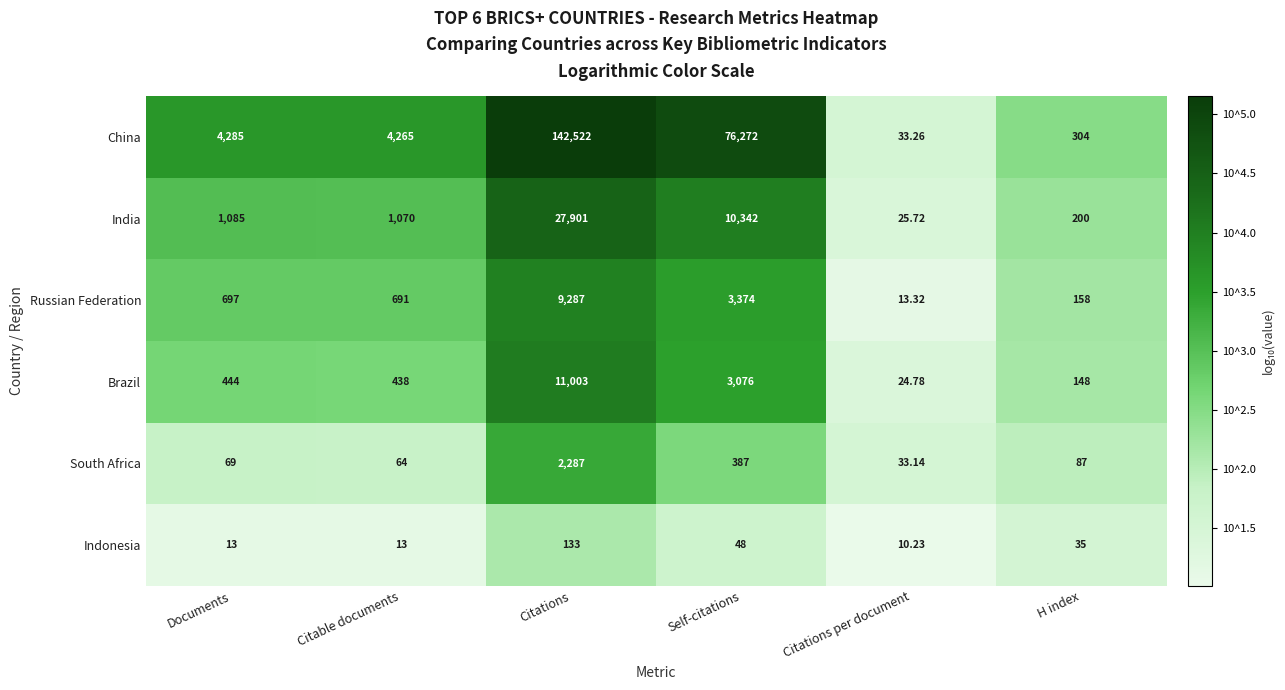

At which label does India reach its minimum?

Citations per document